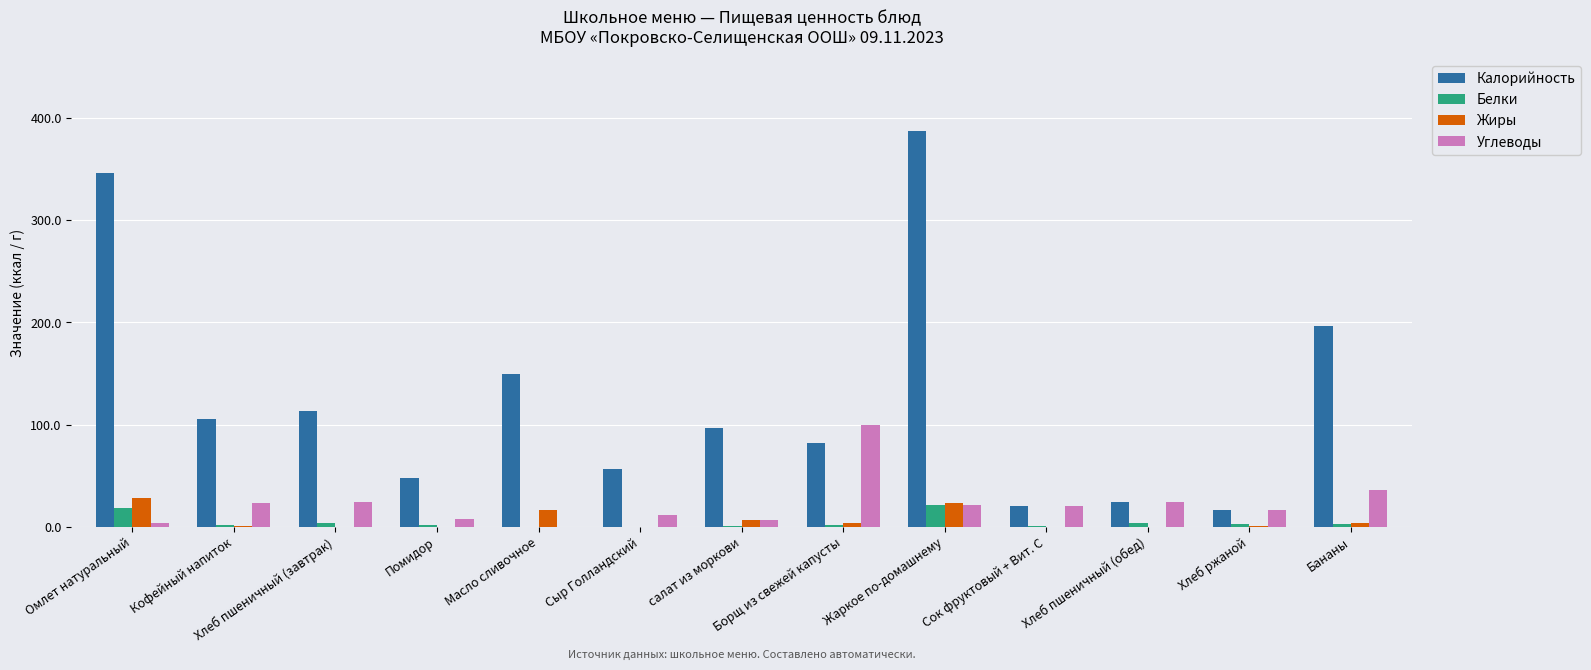

What is the maximum value shown in the chart?

387.7